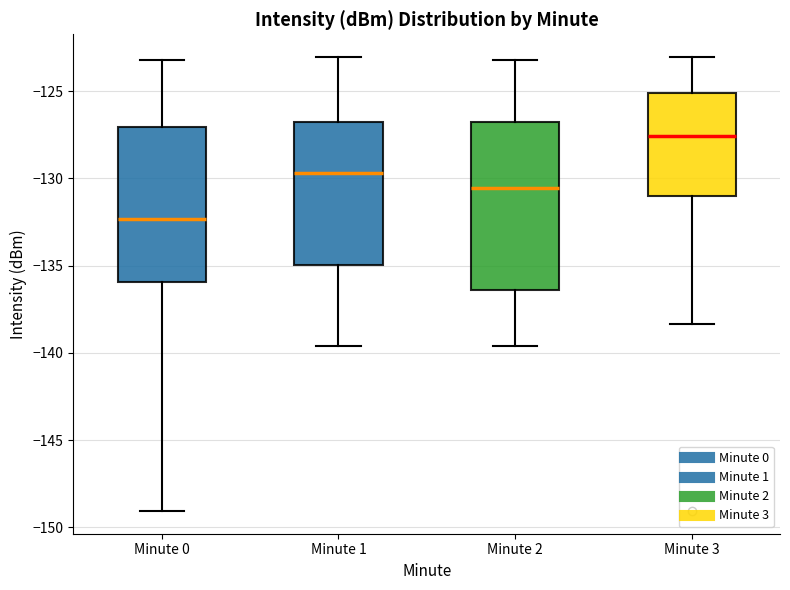

Which box has the lowest median line?

Minute 0